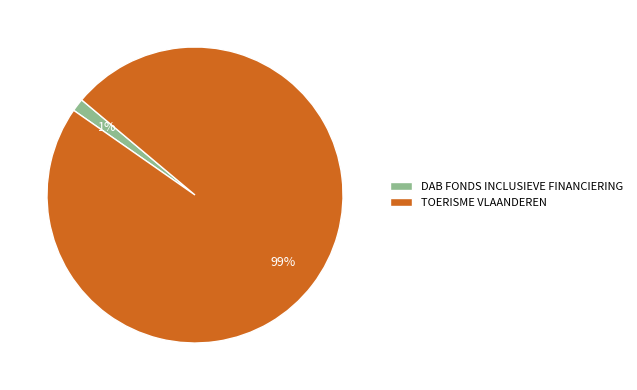

Does any single category account for the majority?

Yes